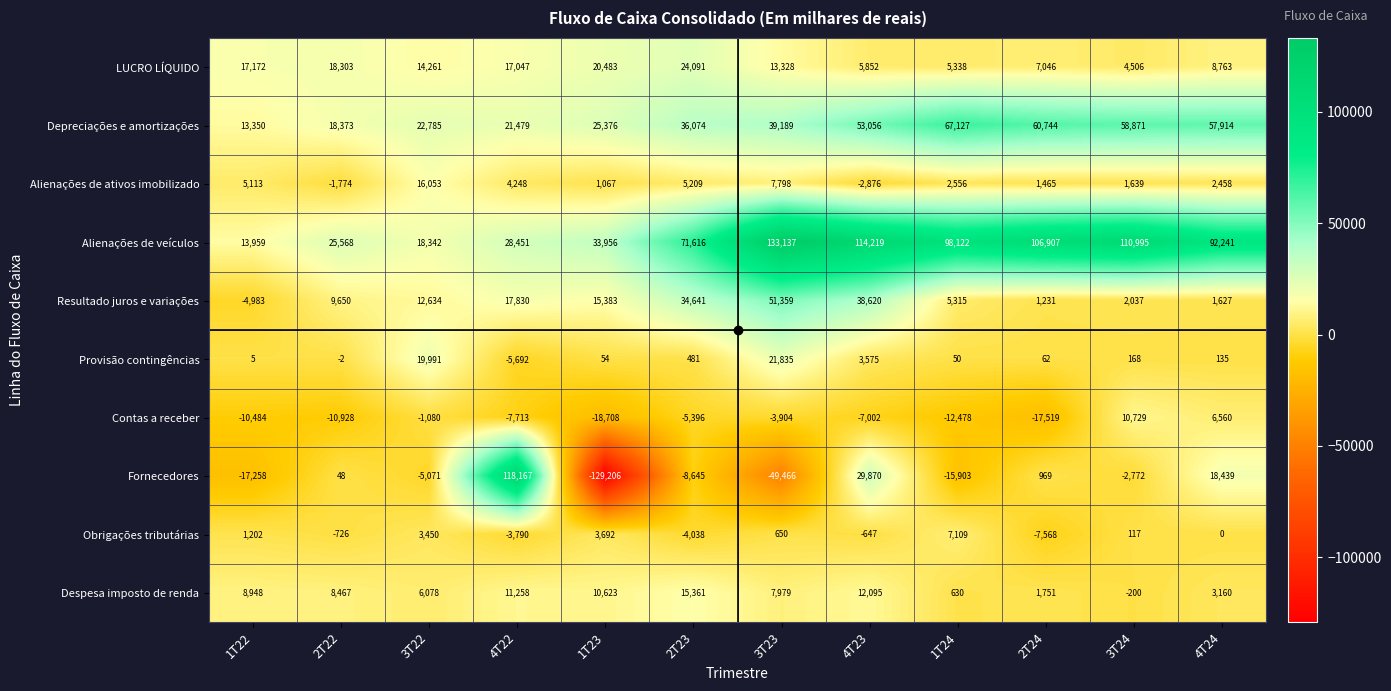

Between 2T22 and 3T24, which series saw the biggest shift?

Alienações de veículos